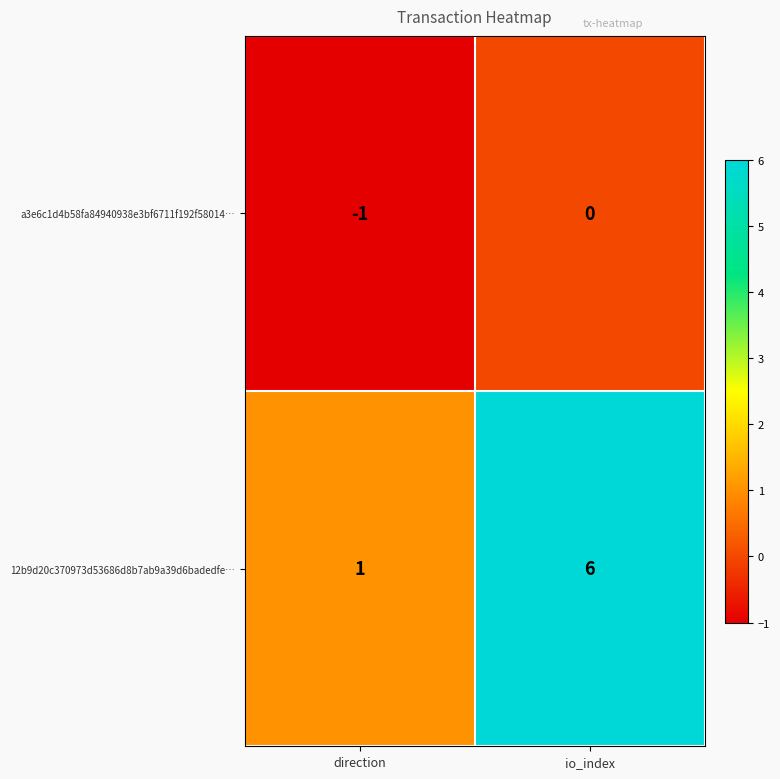

Reading left to right, extract all data points from this chart.

a3e6c1d4b58fa84940938e3bf6711f192f58014…: direction=-1	io_index=0
12b9d20c370973d53686d8b7ab9a39d6badedfe…: direction=1	io_index=6